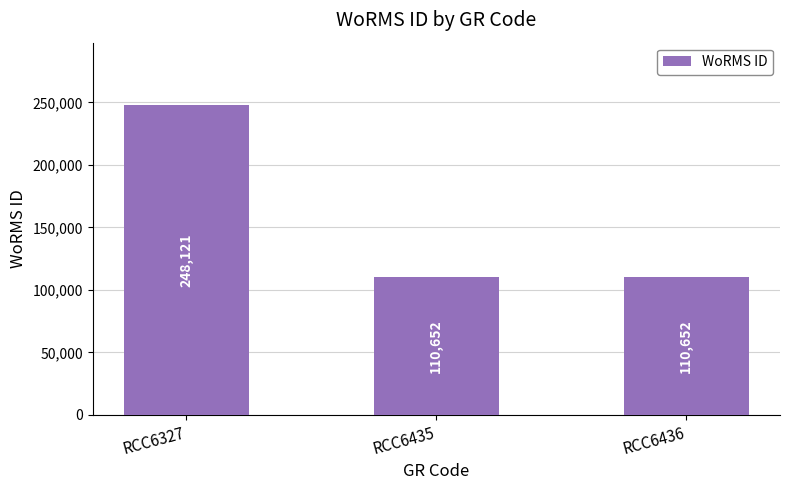

The value at RCC6435 is 173959. True or false?

False